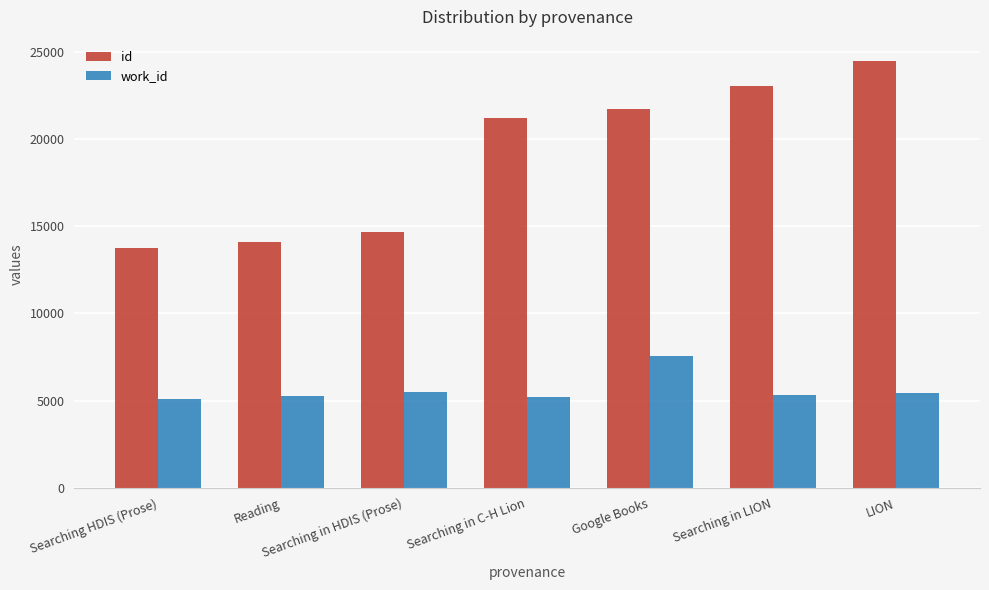

At how many categories does at least one series exceed 9961?

7